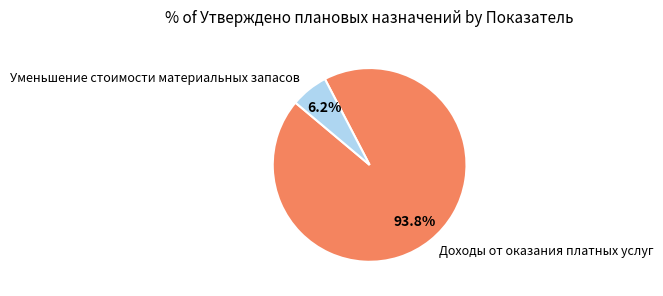

To the nearest percent, what is the combined percentage of Уменьшение стоимости материальных запасов and Доходы от оказания платных услуг?

100%